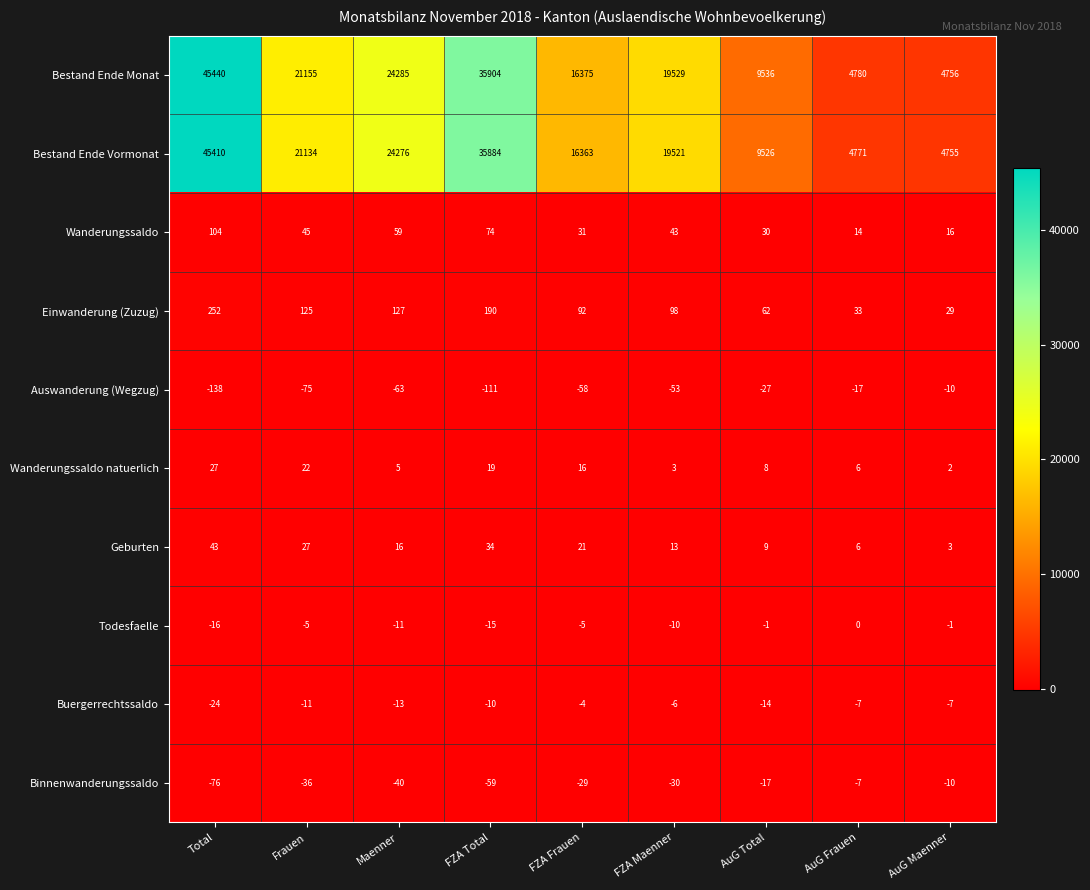

Where does the Wanderungssaldo series first go above 43?

Total